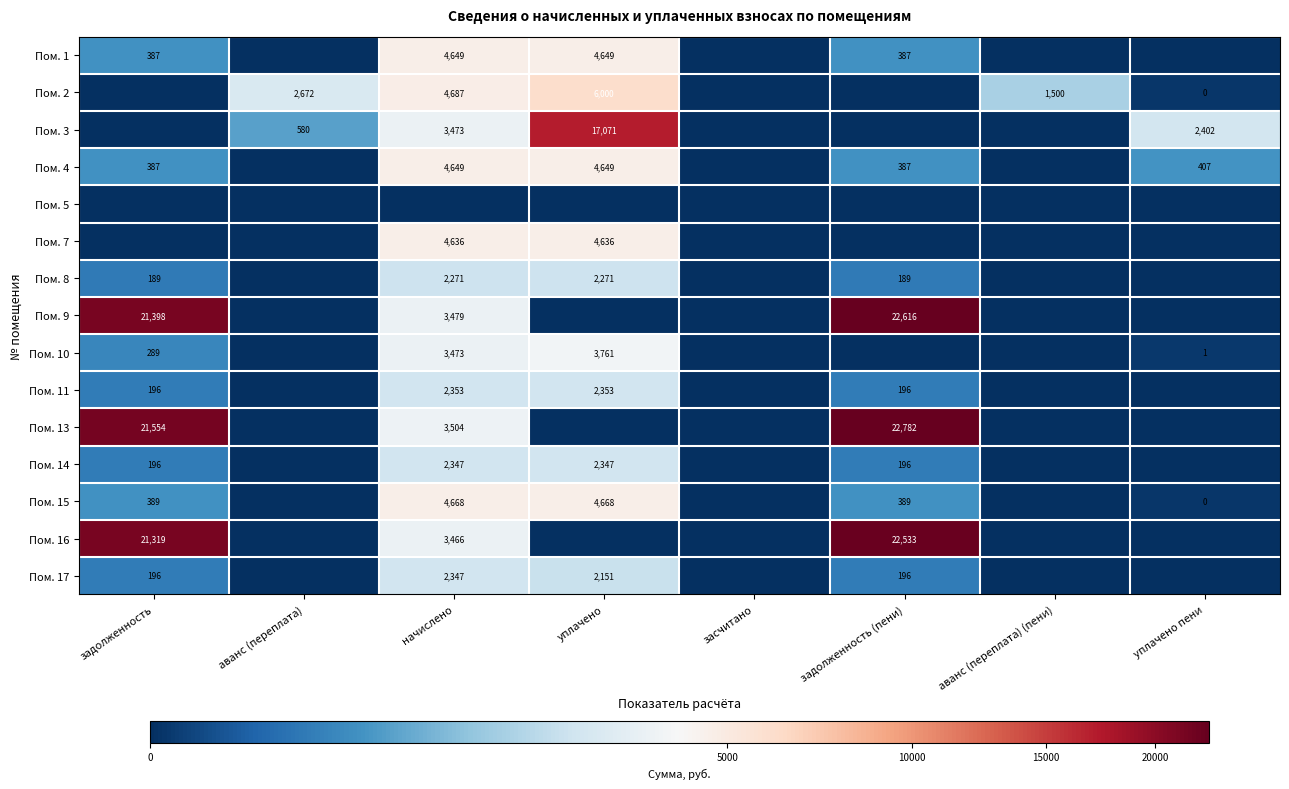

Is it true that Пом. 11 equals 124 at задолженность?

False